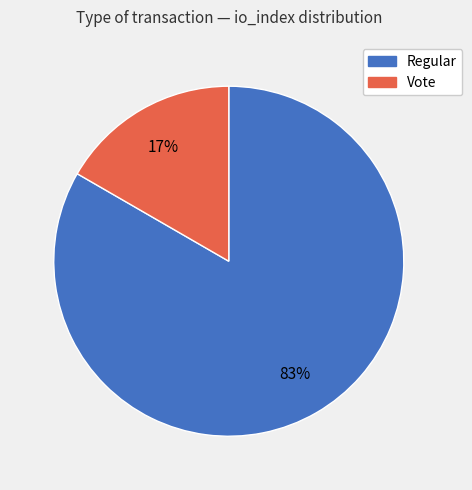

What percentage is the Vote slice, to the nearest percent?

17%